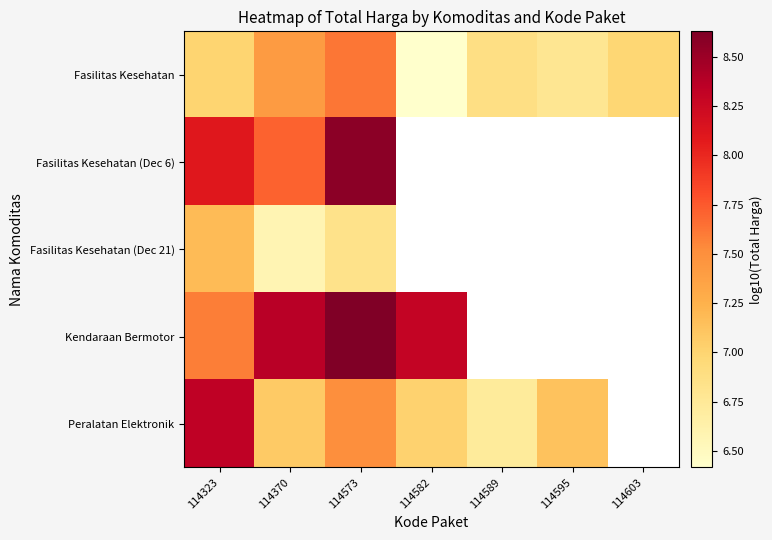

How many data points in Peralatan Elektronik are less than 7?

1